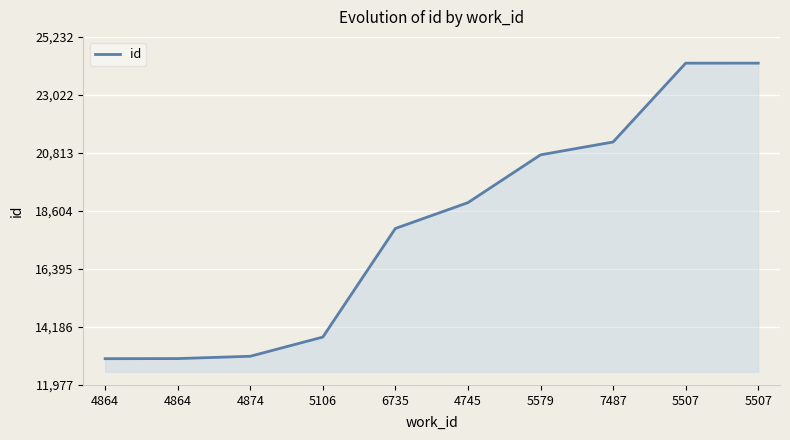

Does the chart display data point markers on the line(s)?

No